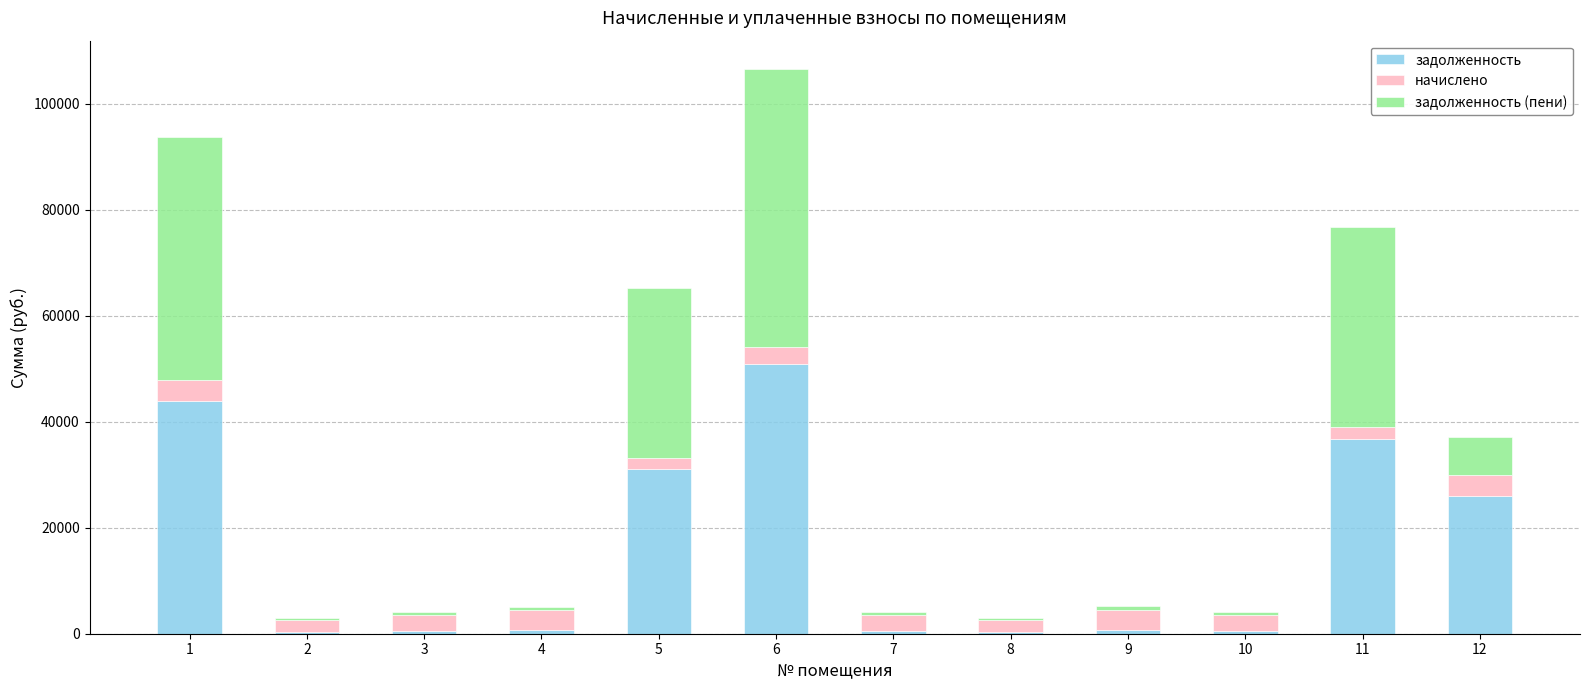

At which category is the sum across all series the highest?

6